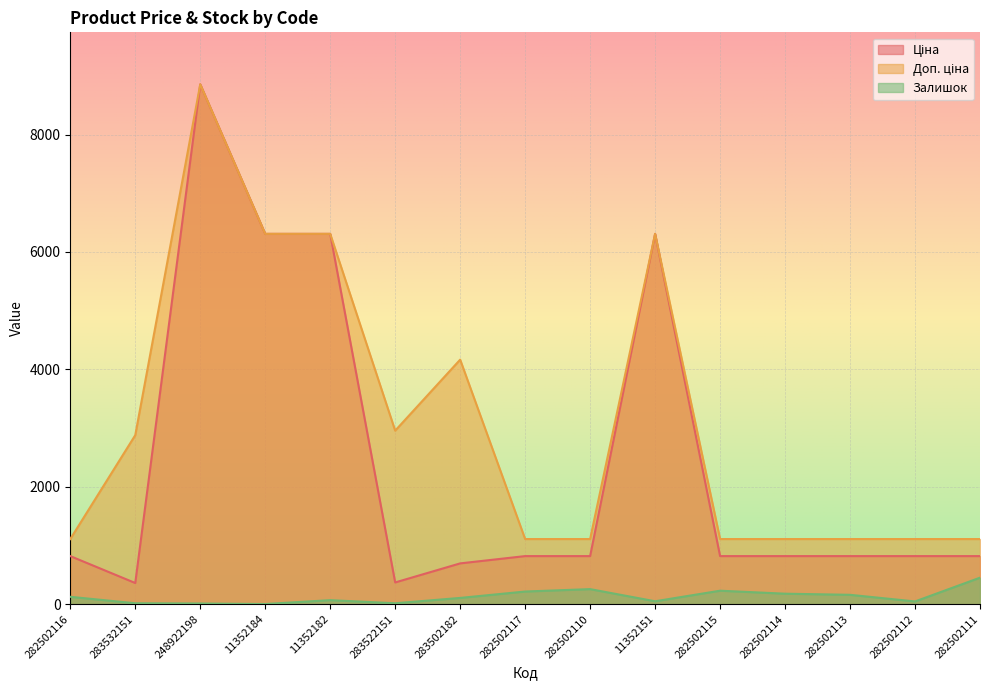

List the series in order of their overall mean, lowest first.

Залишок, Ціна, Доп. ціна